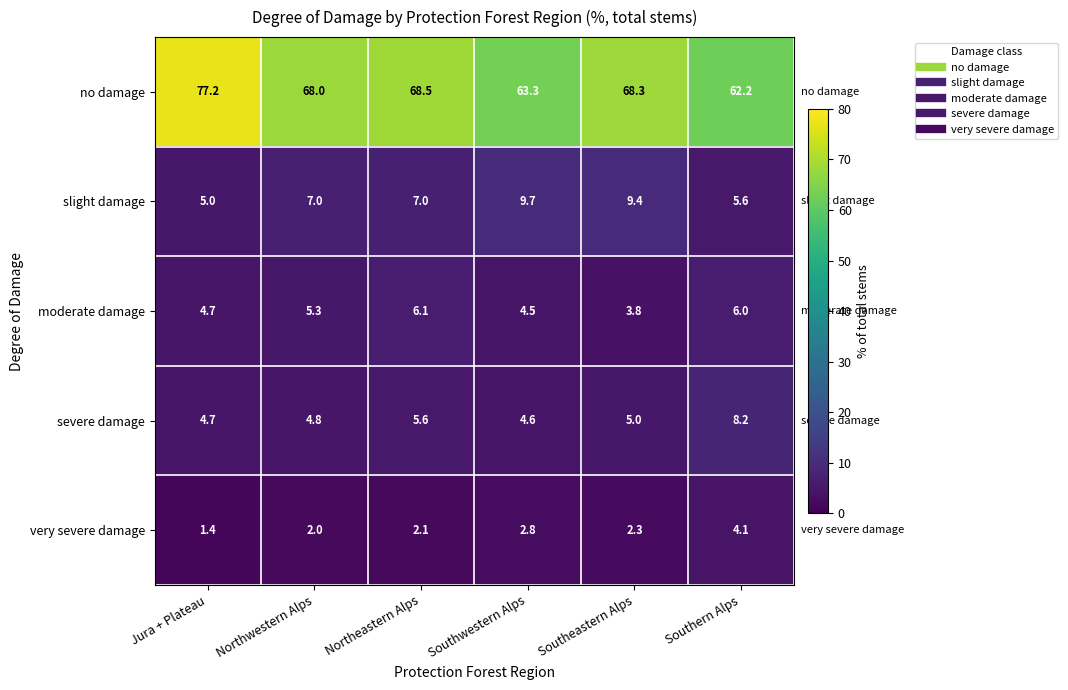

What is the sum of all very severe damage values?

14.7